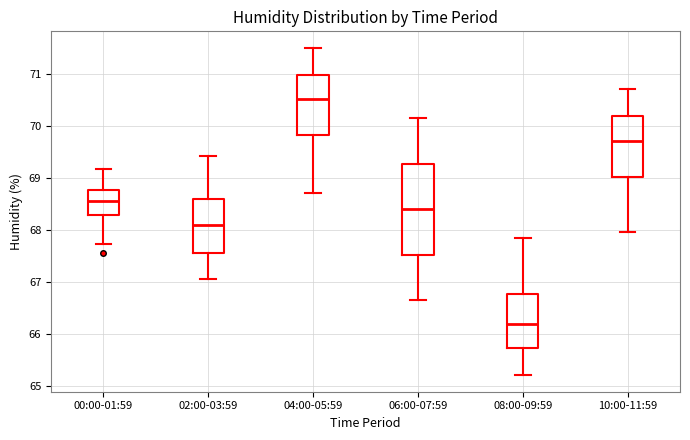

Reading left to right, transcribe this box plot: for each box, give where its median line is, the range the box spans, and where its two whiskers end, as read against the y-axis. The values are not printed on the chart, so give them approximately, as read against the axis.

00:00-01:59: median 68.5, box 68.3 to 68.8, whiskers 67.7 to 69.2
02:00-03:59: median 68.1, box 67.5 to 68.6, whiskers 67.1 to 69.4
04:00-05:59: median 70.5, box 69.8 to 71.0, whiskers 68.7 to 71.5
06:00-07:59: median 68.4, box 67.5 to 69.3, whiskers 66.6 to 70.2
08:00-09:59: median 66.2, box 65.7 to 66.8, whiskers 65.2 to 67.8
10:00-11:59: median 69.7, box 69.0 to 70.2, whiskers 68.0 to 70.7